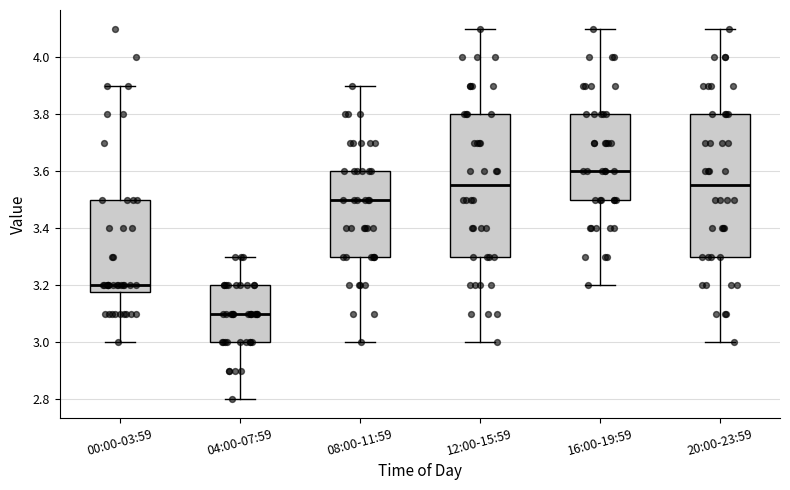

Where is the upper edge of the box for 20:00-23:59 on the y-axis? The values are not printed on the chart, so give them approximately, as read against the axis.

3.80